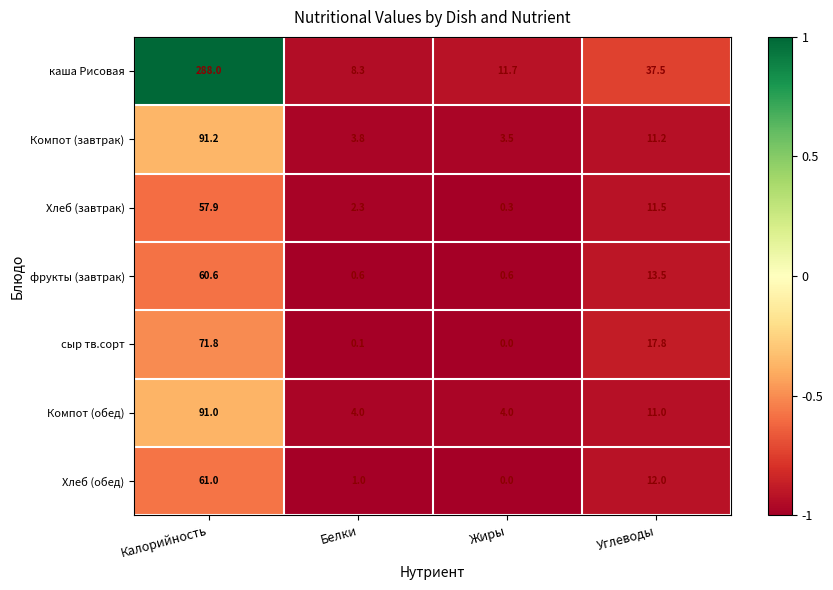

Which series has the largest total across all categories?

каша Рисовая